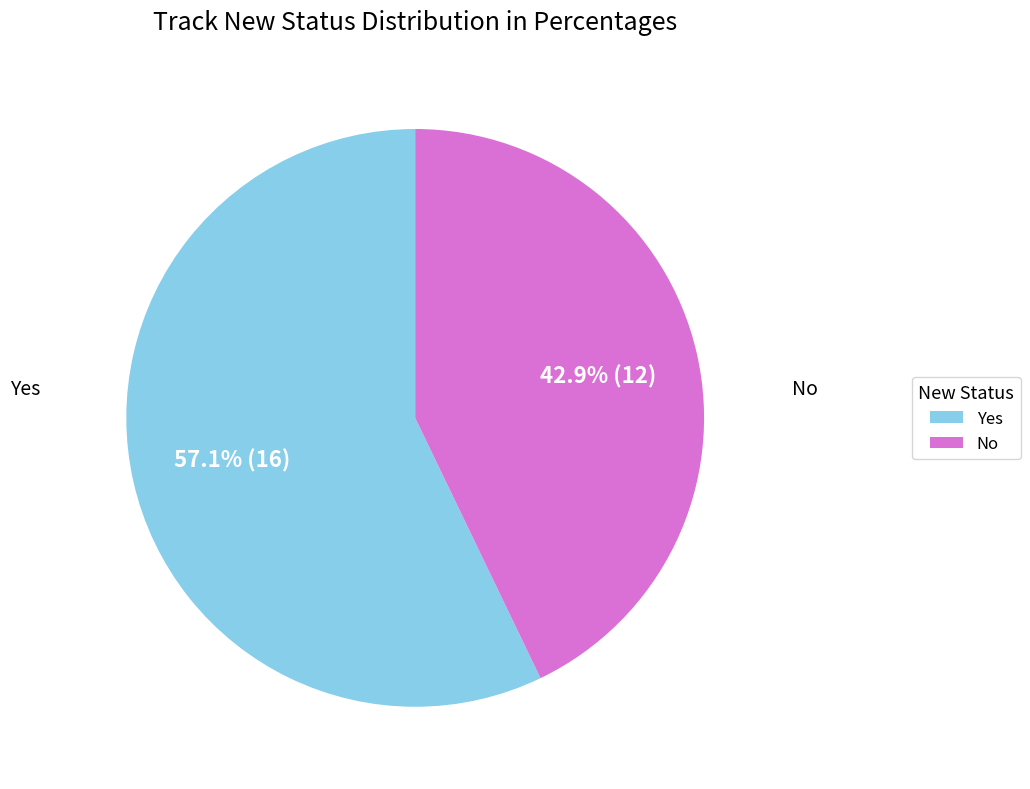

Which slice is the largest?

Yes